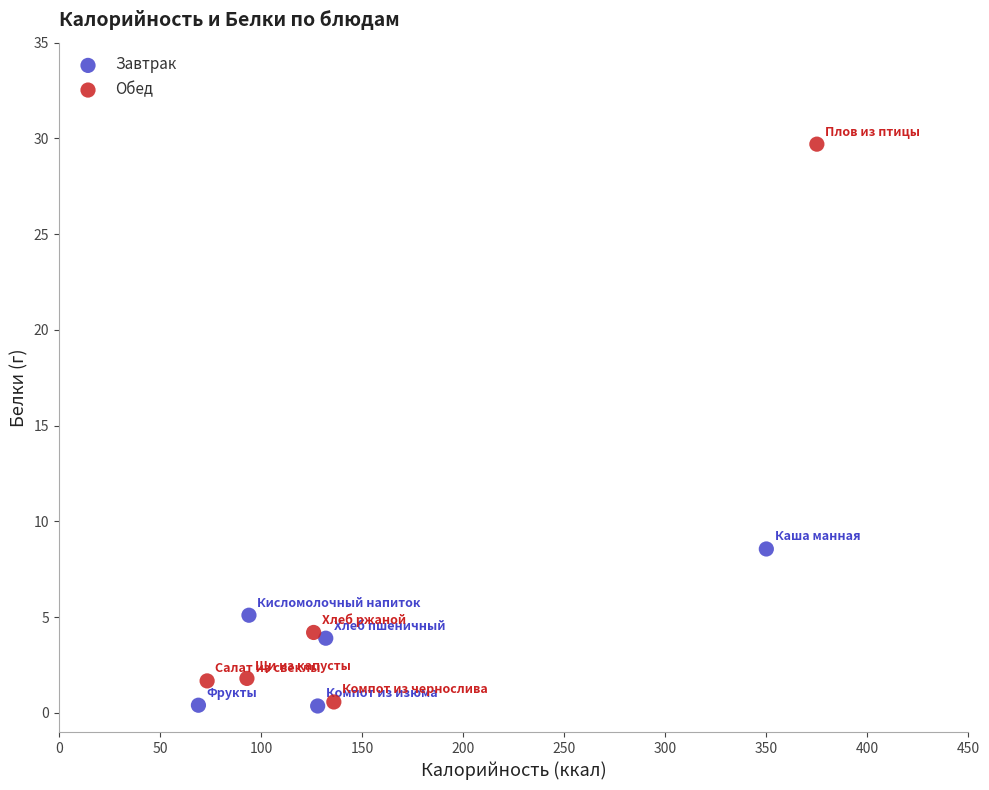

Which series has the largest Y range (max minus min)?

Обед